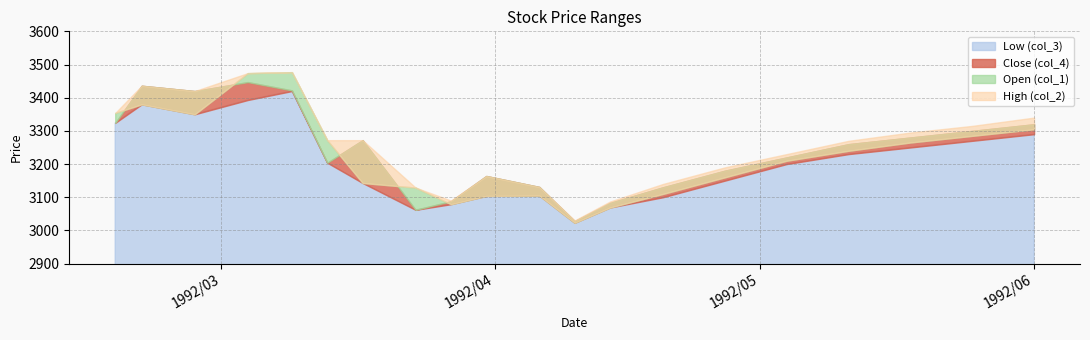

At 1992/02/18, list the series in order from smallest to largest.

Low (col_3), Close (col_4), Open (col_1), High (col_2)